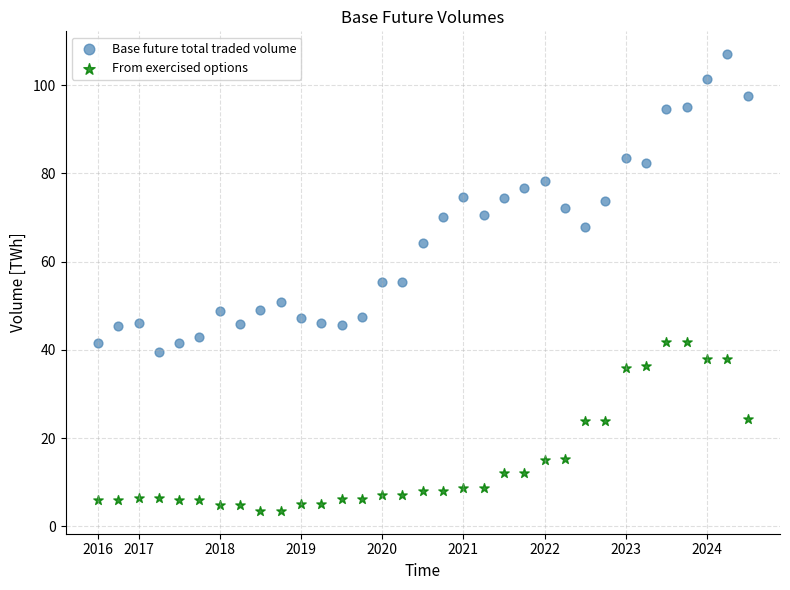

Across all data points, what is the range of Y values (max minus min)?

103.5